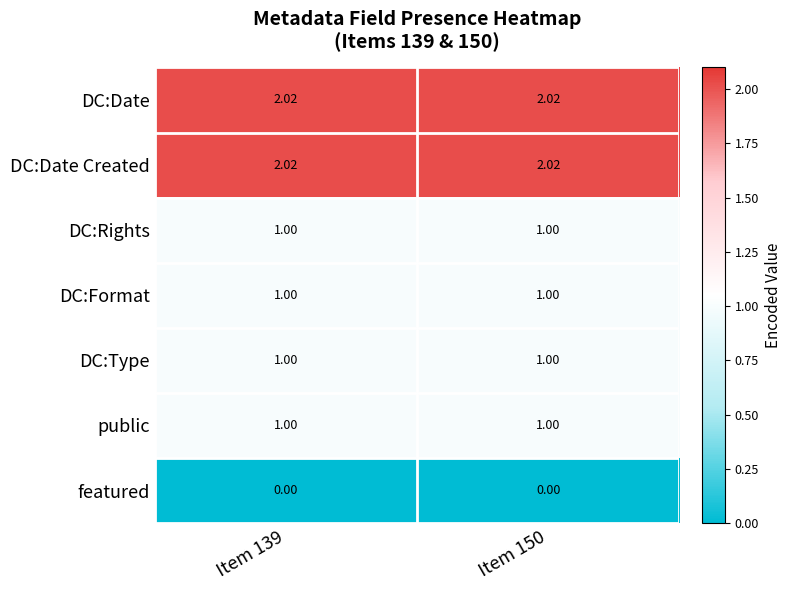

Is the value of DC:Date at Item 150 greater than the value of DC:Format at Item 150?

Yes